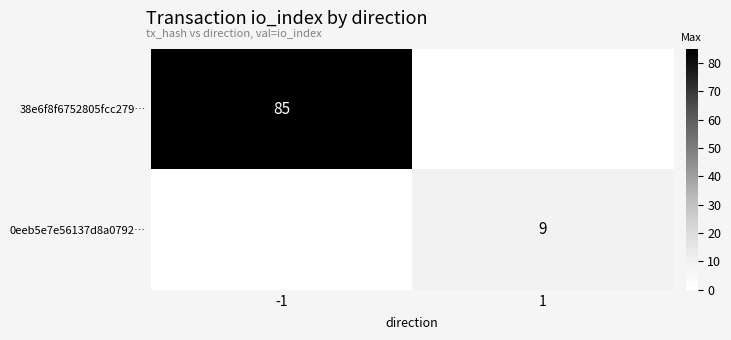

The value of 0eeb5e7e56137d8a0792… at 1 is 16. True or false?

False